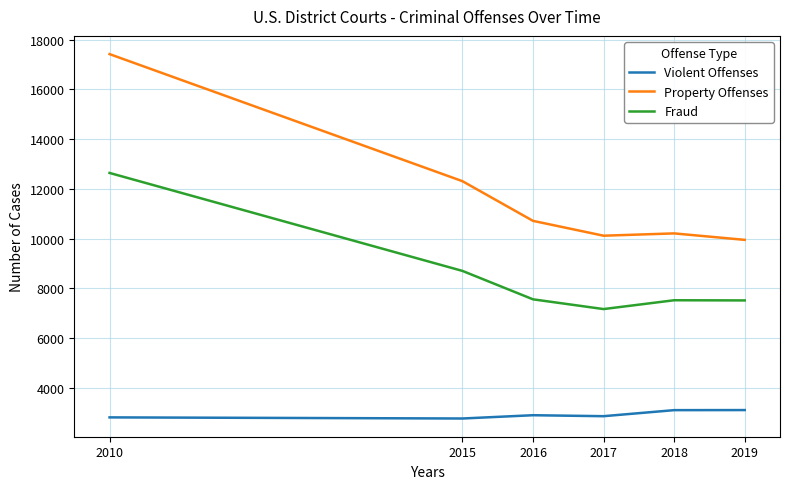

At how many categories does at least one series exceed 8061?

6